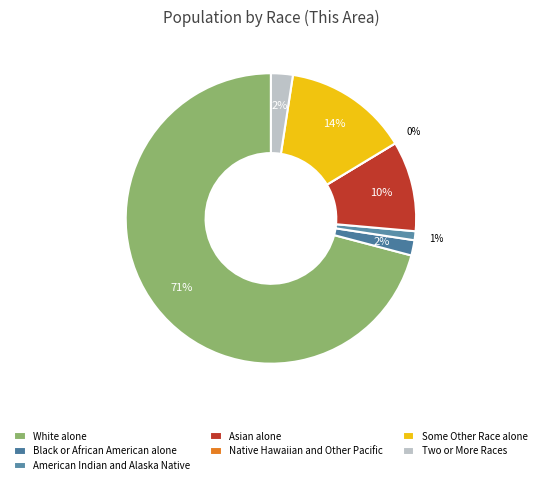

To the nearest percent, what is the combined percentage of Asian alone and Some Other Race alone?

24%